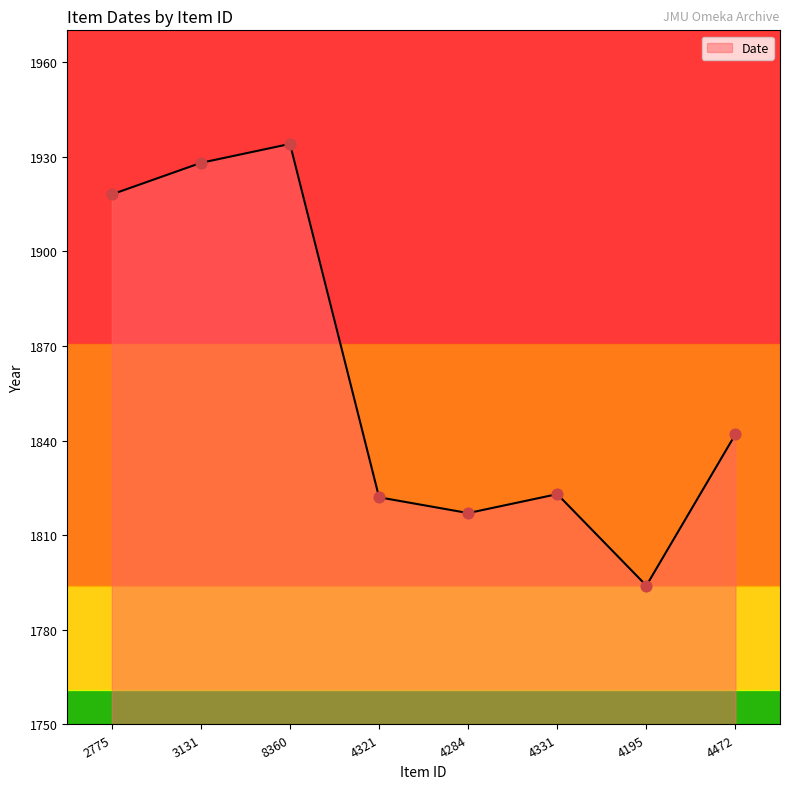

What is the change in value from 3131 to 4331?

-105